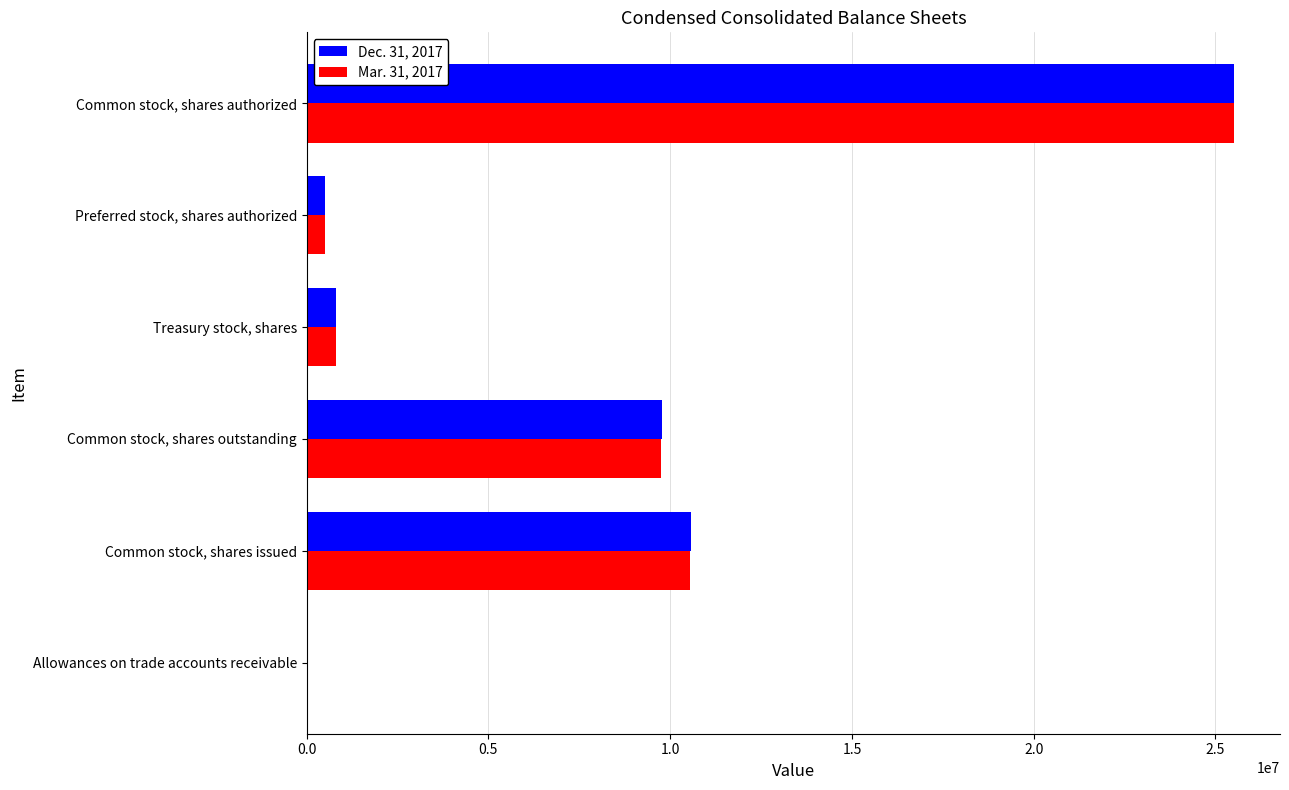

At which category does the chart reach its peak across all series?

Common stock, shares authorized